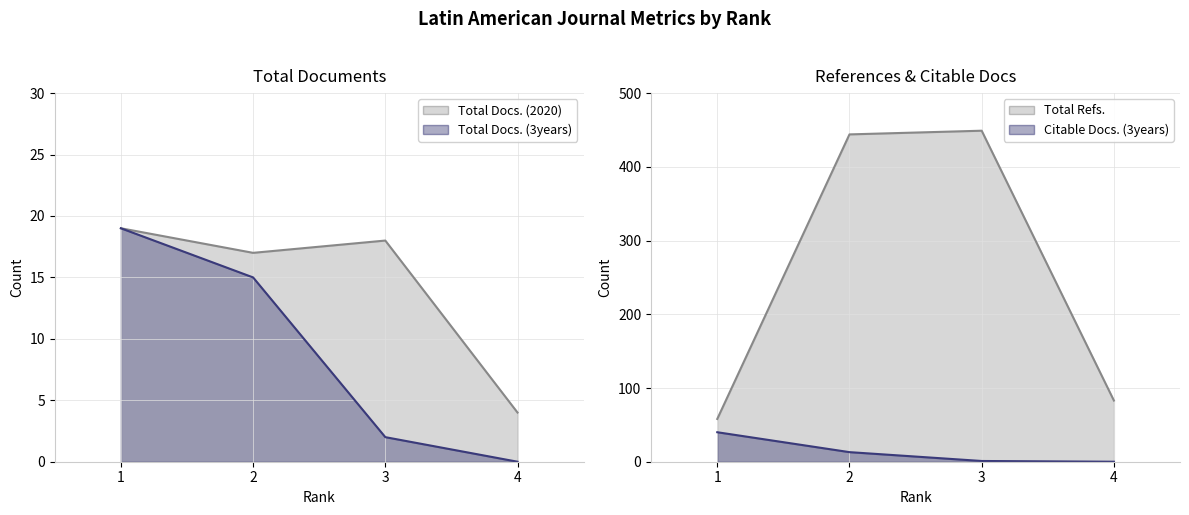

How many times do Total Docs. (3years) and Citable Docs. (3years) cross each other?

1